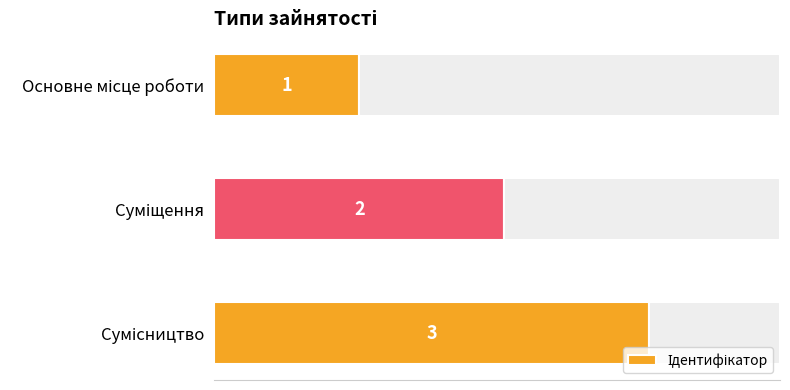

What is the minimum value shown in the chart?

1